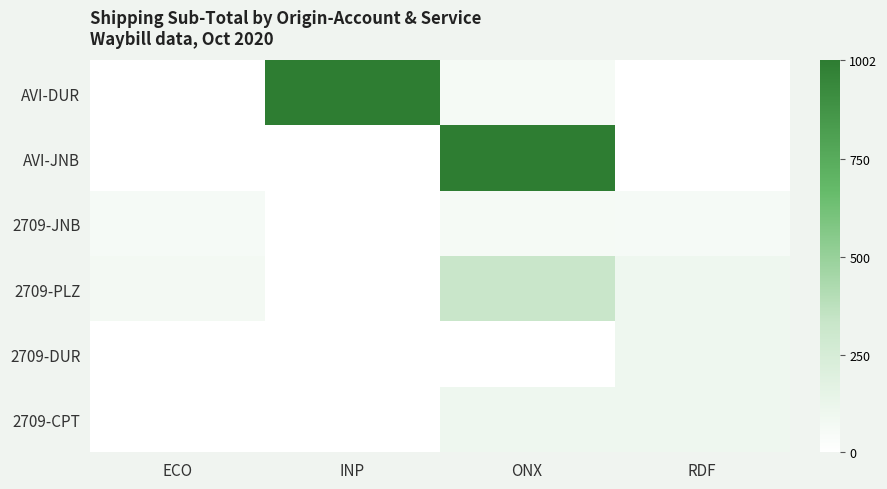

Reading left to right, list all the values displayed in this chart.

AVI-DUR: ECO=0.0	INP=1002.4	ONX=59.0	RDF=0.0
AVI-JNB: ECO=0.0	INP=0.0	ONX=1980.3	RDF=0.0
2709-JNB: ECO=56.1	INP=0.0	ONX=60.2	RDF=56.1
2709-PLZ: ECO=72.8	INP=0.0	ONX=327.4	RDF=99.8
2709-DUR: ECO=0.0	INP=0.0	ONX=0.0	RDF=99.8
2709-CPT: ECO=0.0	INP=0.0	ONX=99.8	RDF=99.8